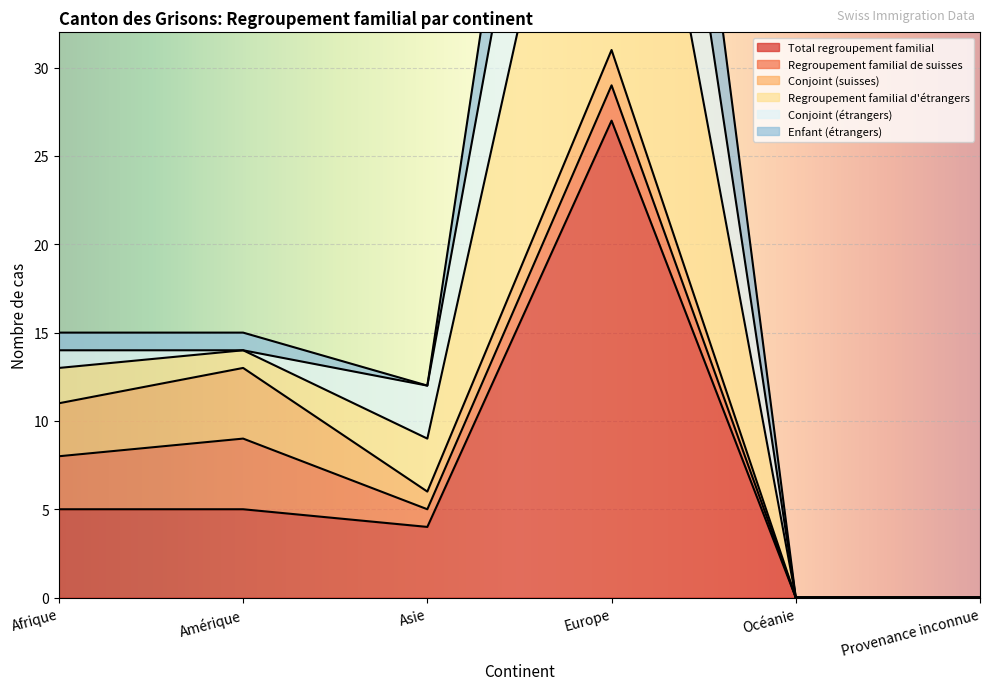

In Enfant (étrangers), how many points are higher than both neighbors (excluding endpoints)?

1